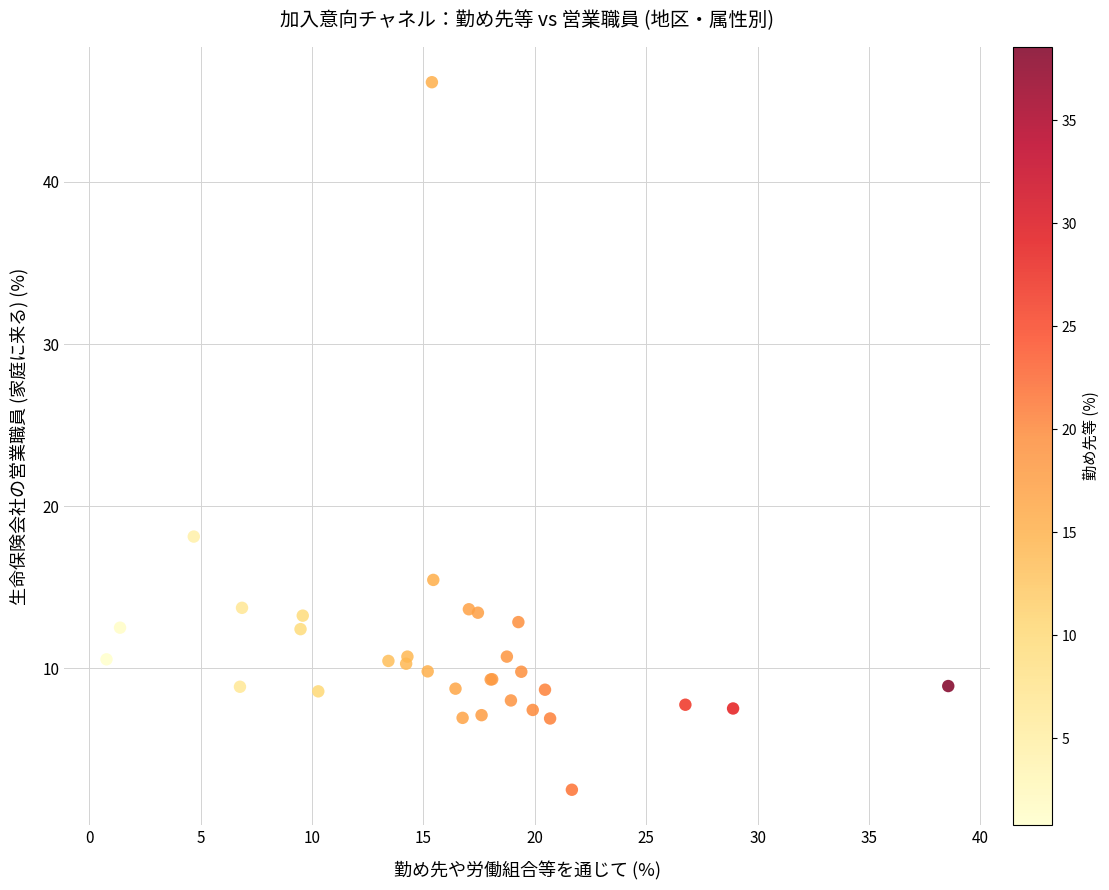

What Y value in the scatter plot is closest to 24?

18.1